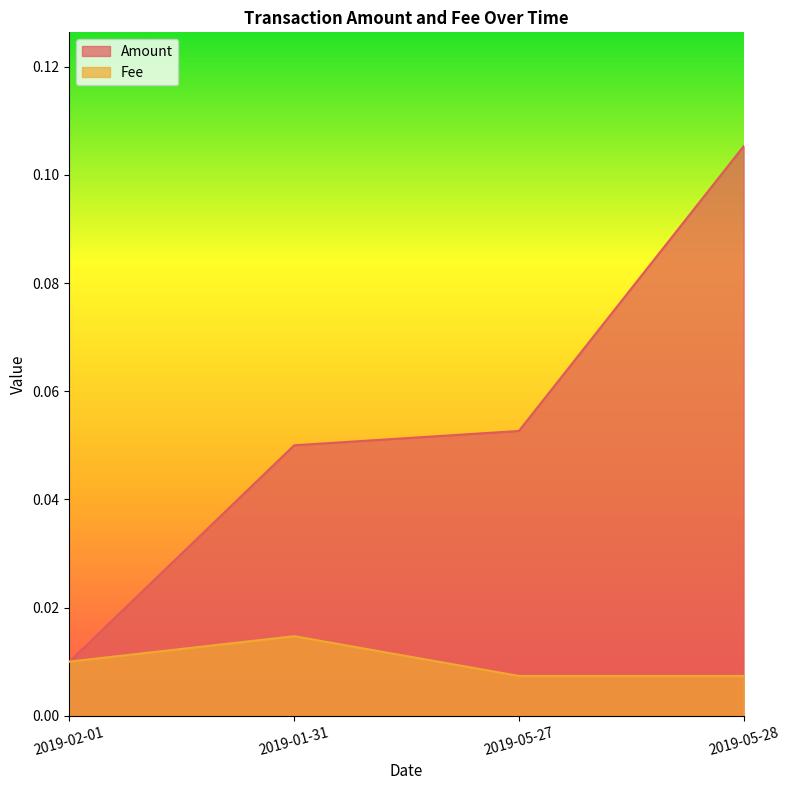

Which series has the largest total across all categories?

Amount